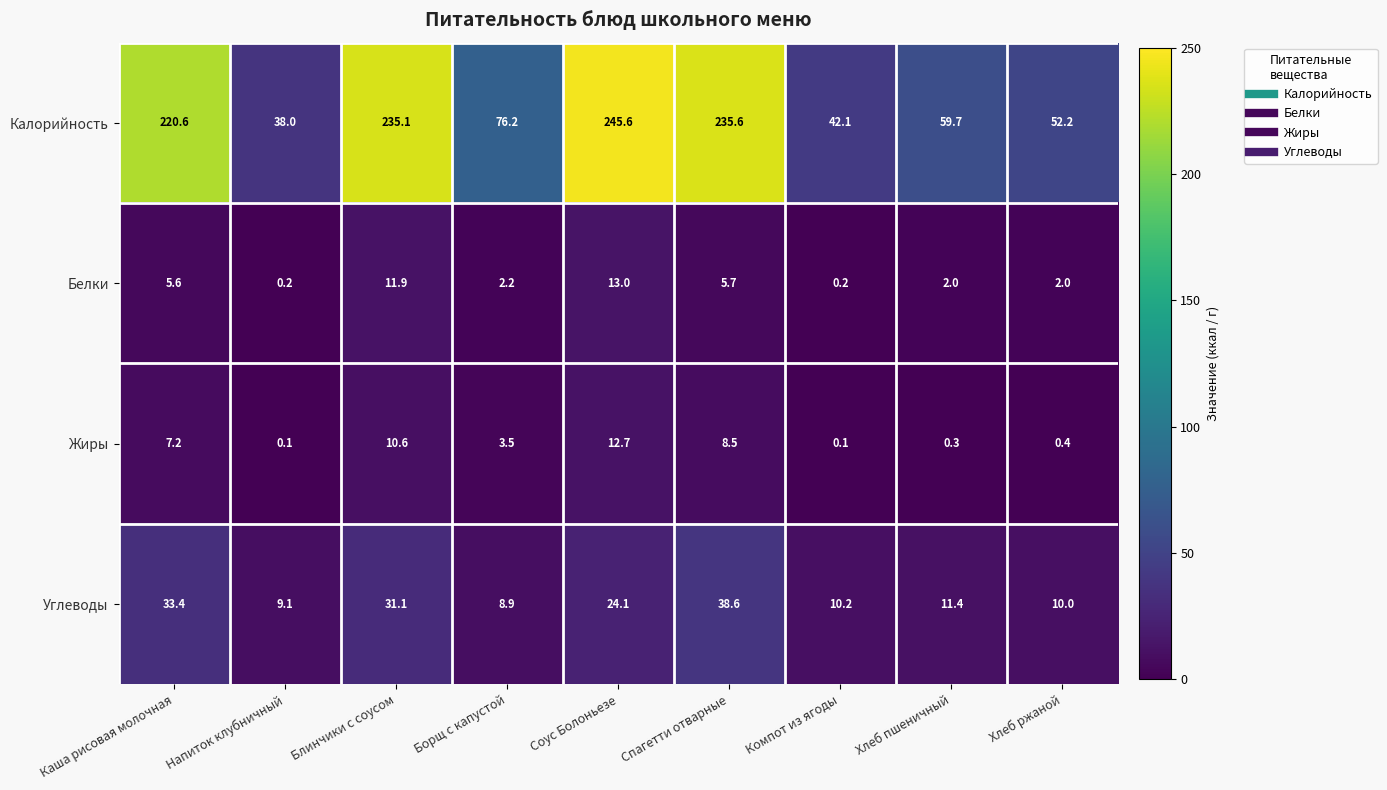

At which label is Жиры closest to 6?

Каша рисовая молочная